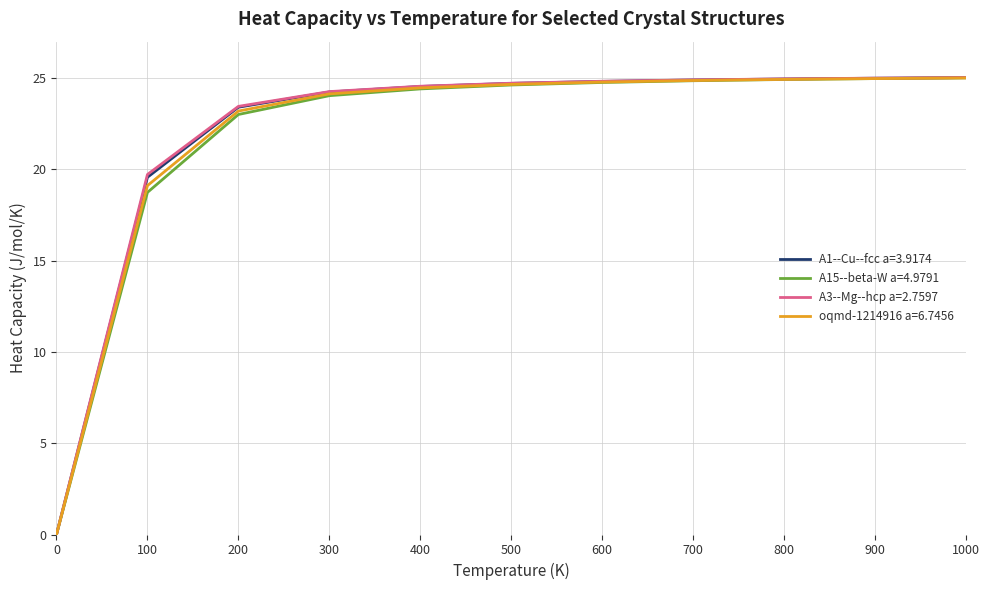

True or false: A1--Cu--fcc a=3.9174 has a value of 23.4 at 200.

True